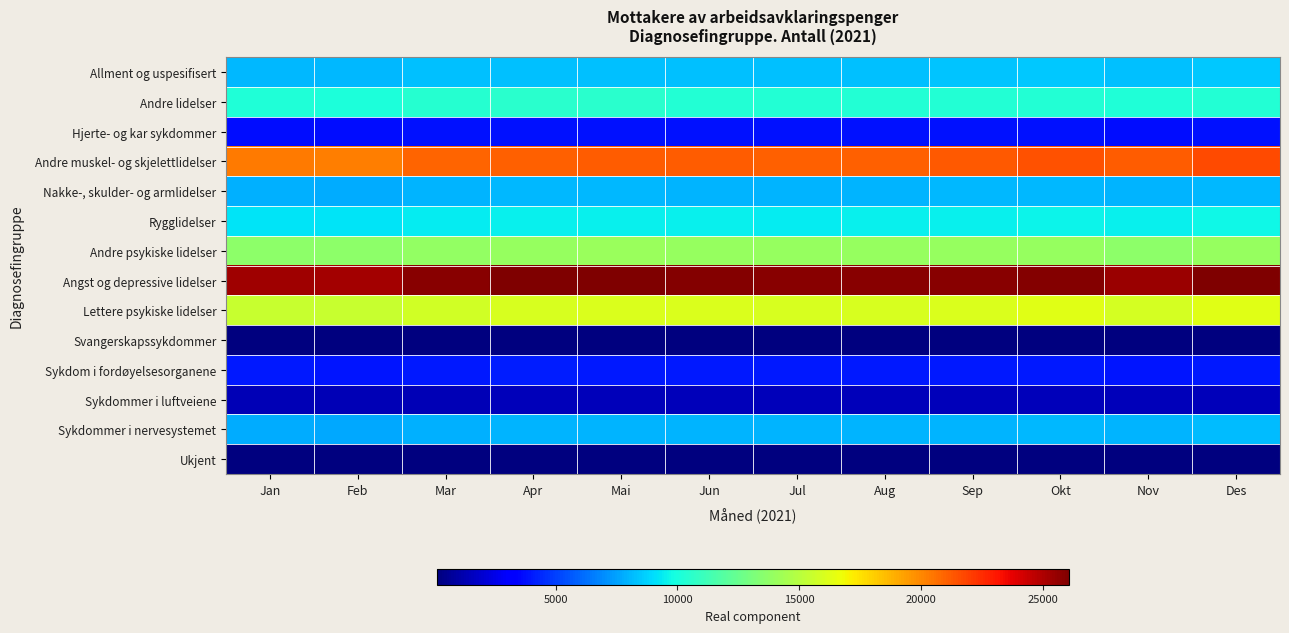

Reading right to left, extract all data points from this chart.

Allment og uspesifisert: Des=8470	Nov=8321	Okt=8456	Sep=8347	Aug=8298	Jul=8269	Jun=8299	Mai=8313	Apr=8306	Mar=8245	Feb=8109	Jan=8110
Andre lidelser: Des=10347	Nov=10189	Okt=10351	Sep=10340	Aug=10358	Jul=10311	Jun=10357	Mai=10474	Apr=10505	Mar=10367	Feb=10113	Jan=10162
Hjerte- og kar sykdommer: Des=3835	Nov=3767	Okt=3863	Sep=3825	Aug=3808	Jul=3793	Jun=3792	Mai=3836	Apr=3832	Mar=3782	Feb=3690	Jan=3684
Andre muskel- og skjelettlidelser: Des=21655	Nov=21142	Okt=21450	Sep=21218	Aug=21065	Jul=21036	Jun=21112	Mai=21127	Apr=21069	Mar=20939	Feb=20245	Jan=20327
Nakke-, skulder- og armlidelser: Des=8121	Nov=7940	Okt=8117	Sep=8072	Aug=7996	Jul=8011	Jun=8029	Mai=8104	Apr=8081	Mar=8005	Feb=7763	Jan=7860
Rygglidelser: Des=9721	Nov=9479	Okt=9609	Sep=9547	Aug=9466	Jul=9433	Jun=9460	Mai=9492	Apr=9504	Mar=9426	Feb=9158	Jan=9149
Andre psykiske lidelser: Des=14005	Nov=13650	Okt=13979	Sep=13978	Aug=13954	Jul=13955	Jun=13940	Mai=14037	Apr=13991	Mar=13903	Feb=13618	Jan=13652
Angst og depressive lidelser: Des=26076	Nov=25437	Okt=25906	Sep=25814	Aug=25844	Jul=25863	Jun=25960	Mai=26036	Apr=26081	Mar=25843	Feb=25264	Jan=25312
Lettere psykiske lidelser: Des=16327	Nov=15910	Okt=16246	Sep=16133	Aug=15991	Jul=16032	Jun=16053	Mai=16075	Apr=16007	Mar=15781	Feb=15510	Jan=15455
Svangerskapssykdommer: Des=132	Nov=130	Okt=124	Sep=119	Aug=122	Jul=122	Jun=129	Mai=131	Apr=134	Mar=134	Feb=134	Jan=140
Sykdom i fordøyelsesorganene: Des=4044	Nov=3969	Okt=4061	Sep=4049	Aug=4021	Jul=4032	Jun=4058	Mai=4051	Apr=4082	Mar=4073	Feb=3967	Jan=3979
Sykdommer i luftveiene: Des=1526	Nov=1490	Okt=1507	Sep=1479	Aug=1482	Jul=1499	Jun=1508	Mai=1502	Apr=1475	Mar=1422	Feb=1373	Jan=1365
Sykdommer i nervesystemet: Des=8158	Nov=7990	Okt=8124	Sep=8012	Aug=7961	Jul=7963	Jun=7992	Mai=7993	Apr=7943	Mar=7859	Feb=7692	Jan=7739
Ukjent: Des=143	Nov=142	Okt=147	Sep=158	Aug=159	Jul=168	Jun=179	Mai=187	Apr=197	Mar=198	Feb=205	Jan=220